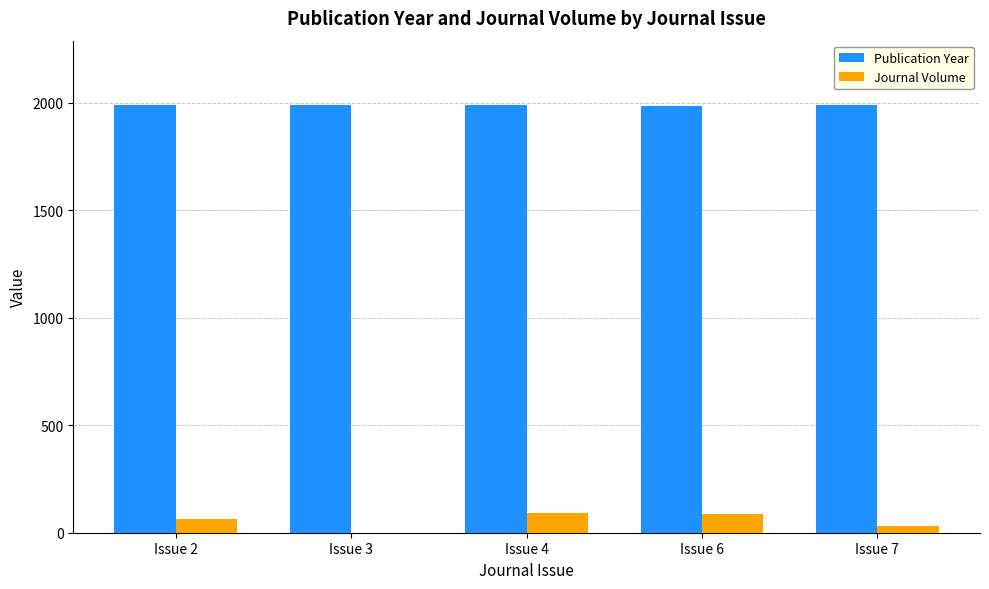

How many distinct data groups are displayed?

2